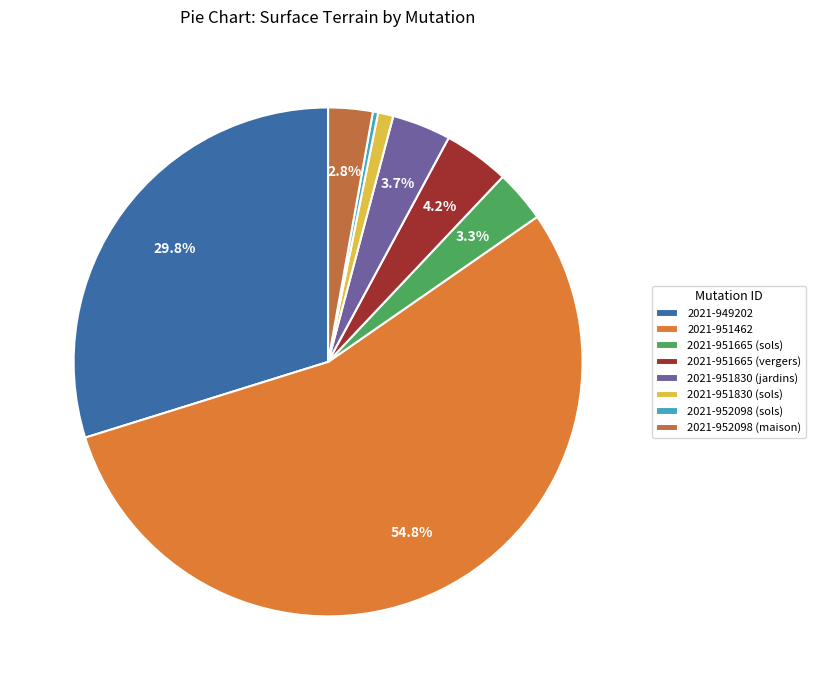

Count the number of slices in the pie.

8